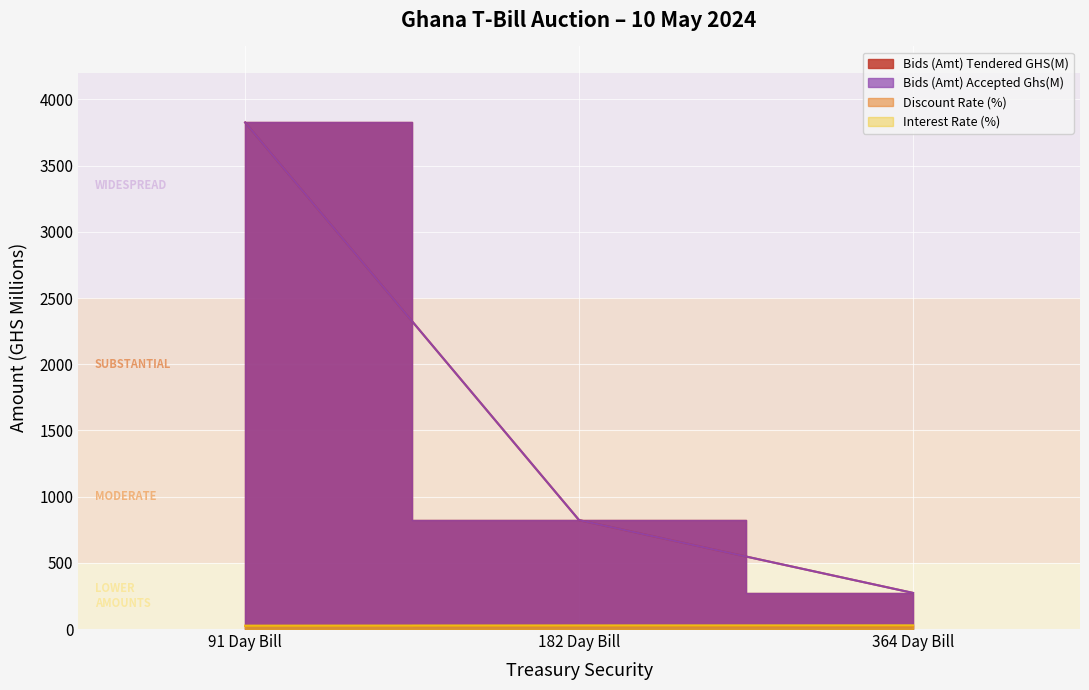

How many series are shown in this chart?

4